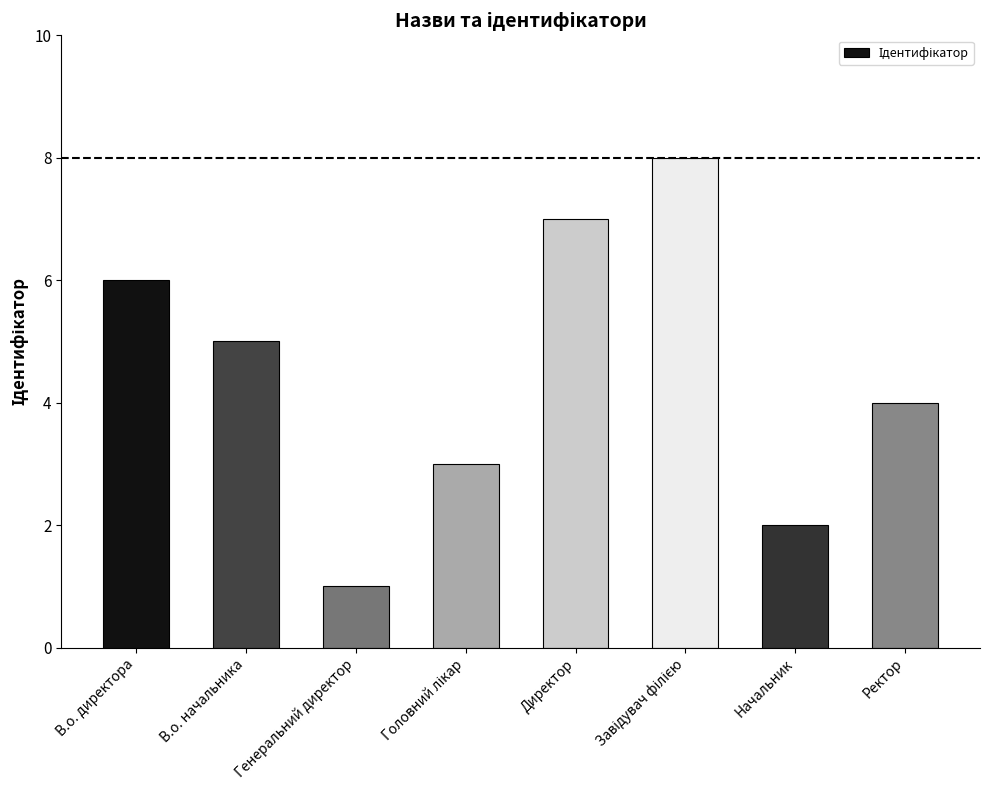

Approximately how many times larger is the value at Директор compared to Начальник?

3.5